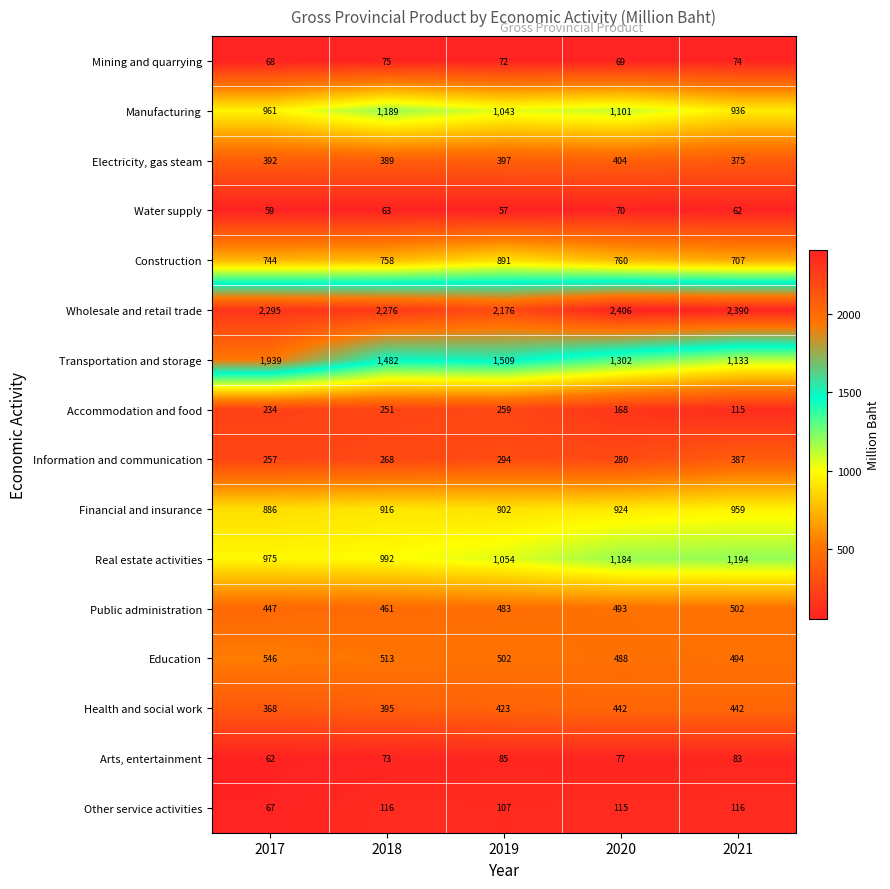

Count the number of data series in this chart.

16